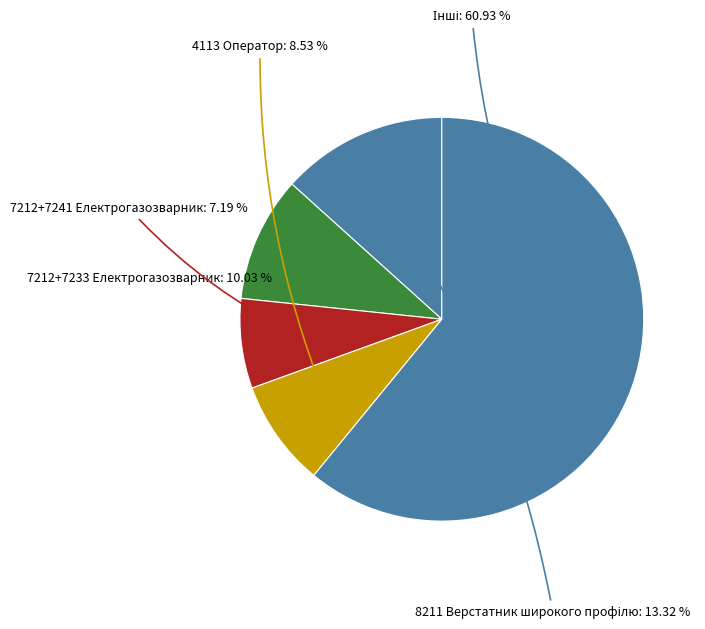

How many slices are in this pie chart?

5